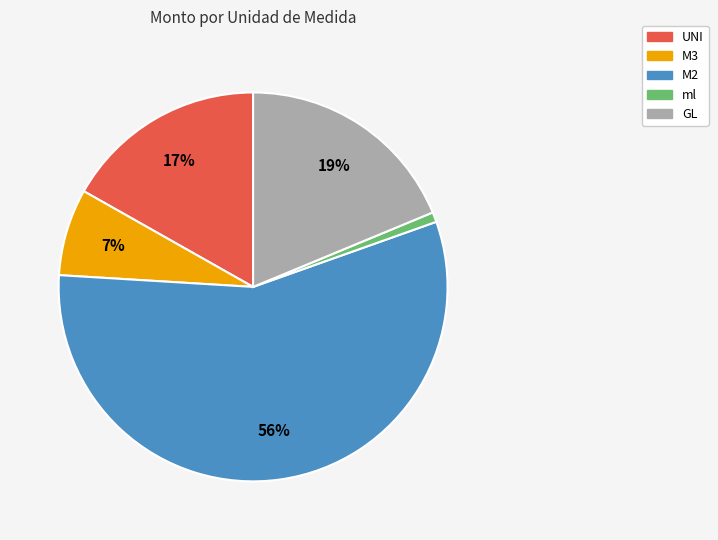

Is there any slice that represents more than half of the pie?

Yes